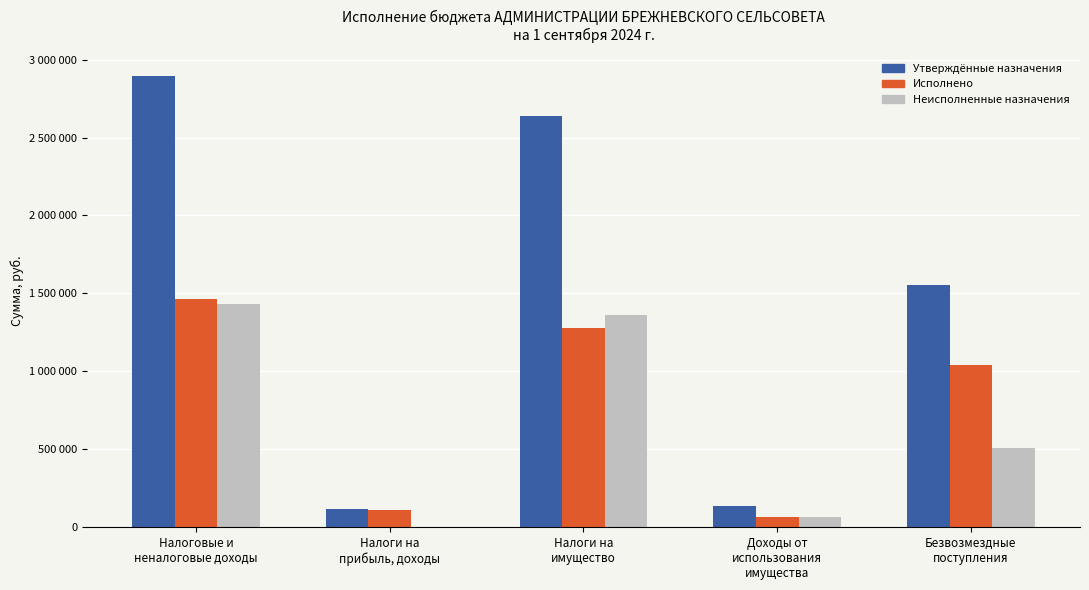

At which label does Утверждённые назначения reach its minimum?

Налоги на
прибыль, доходы